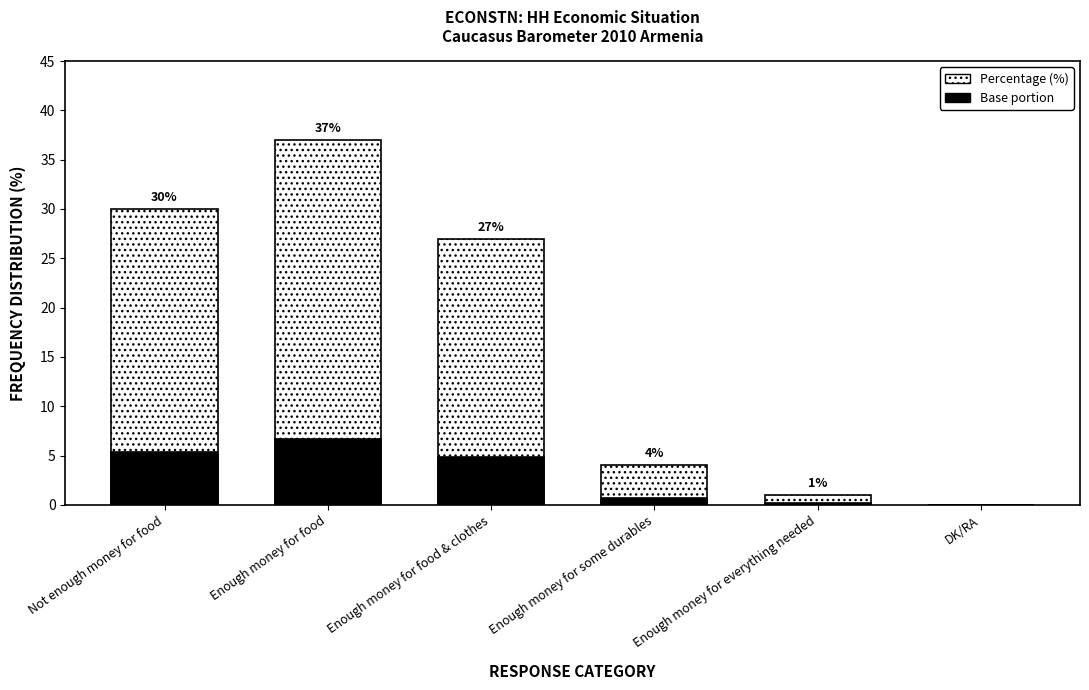

Reading left to right, what are all the values shown in this chart?

Not enough money for food=30	Enough money for food=37	Enough money for food & clothes=27	Enough money for some durables=4	Enough money for everything needed=1	DK/RA=0